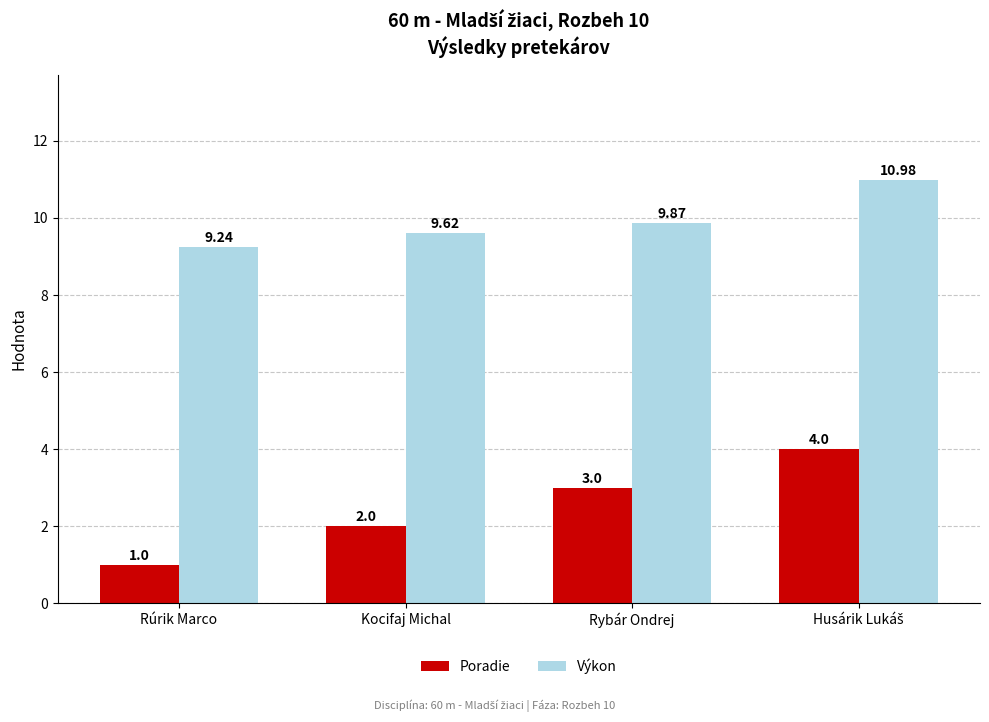

The Poradie series shows 4.7 at Rybár Ondrej. True or false?

False